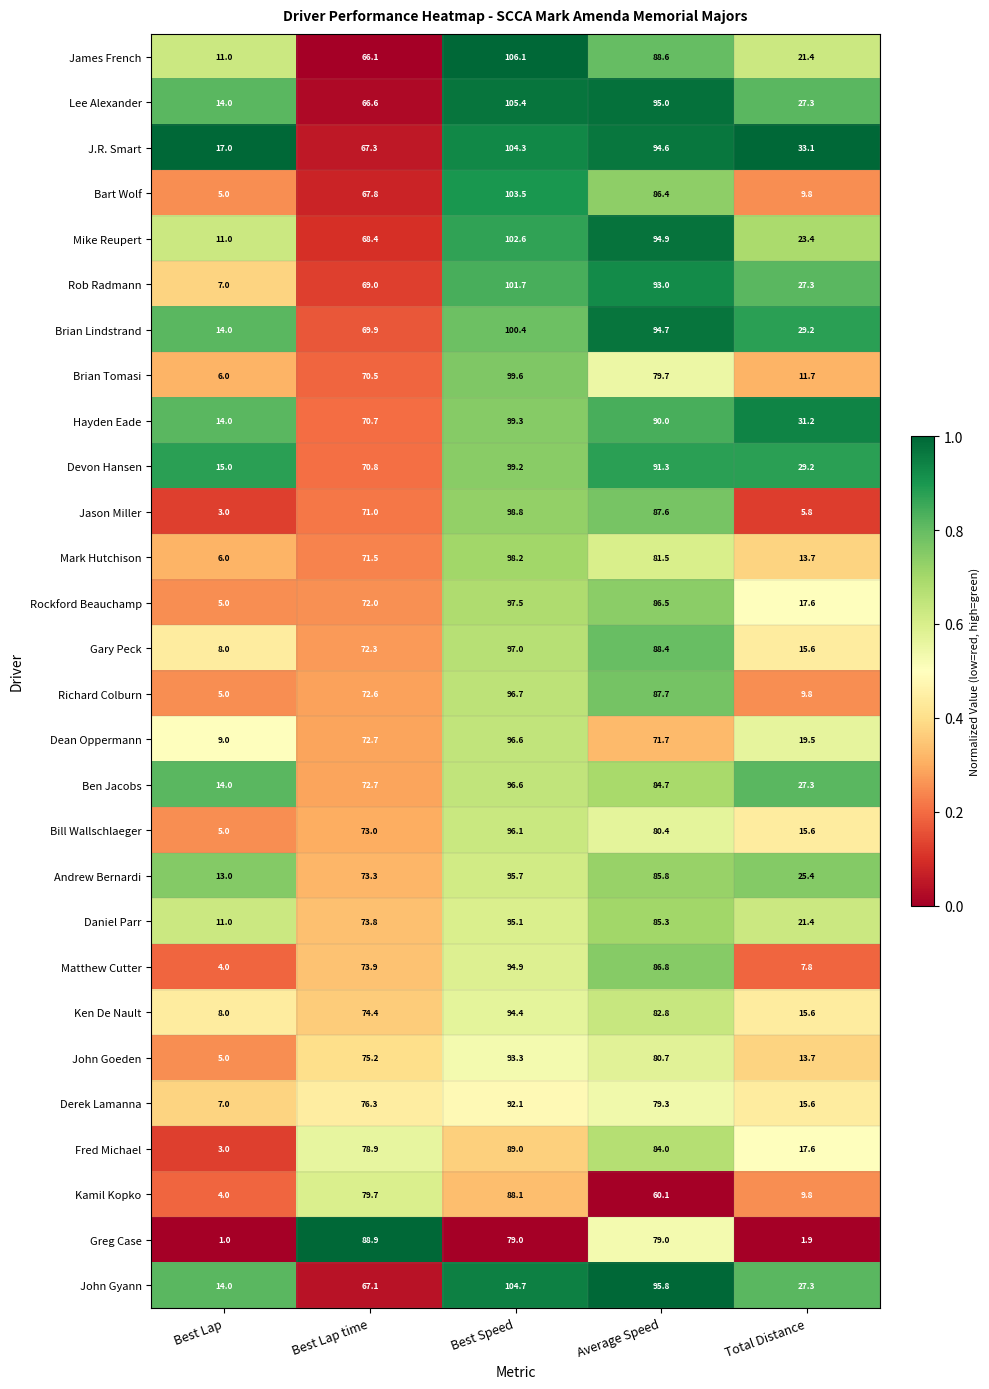

The Ken De Nault series shows 82.8 at Average Speed. True or false?

True